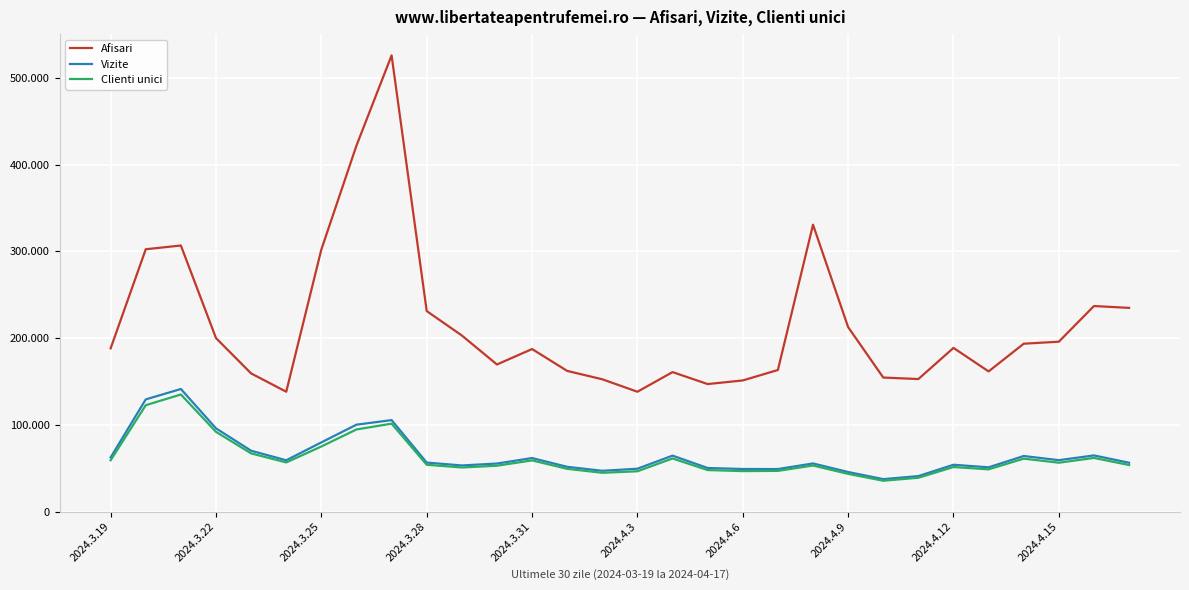

Does the chart display data point markers on the line(s)?

No